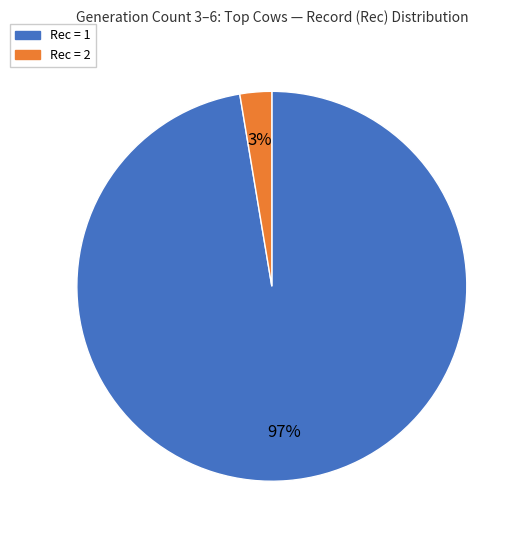

What is the smallest slice in the pie chart?

Rec = 2